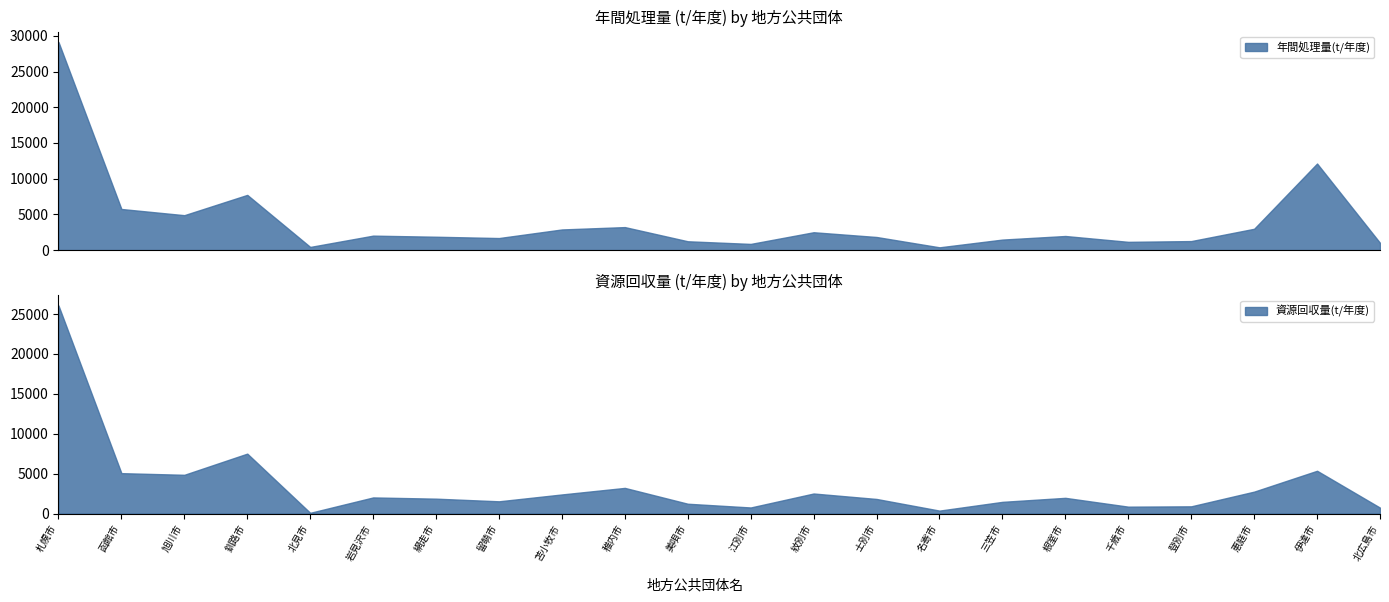

How many distinct data groups are displayed?

2